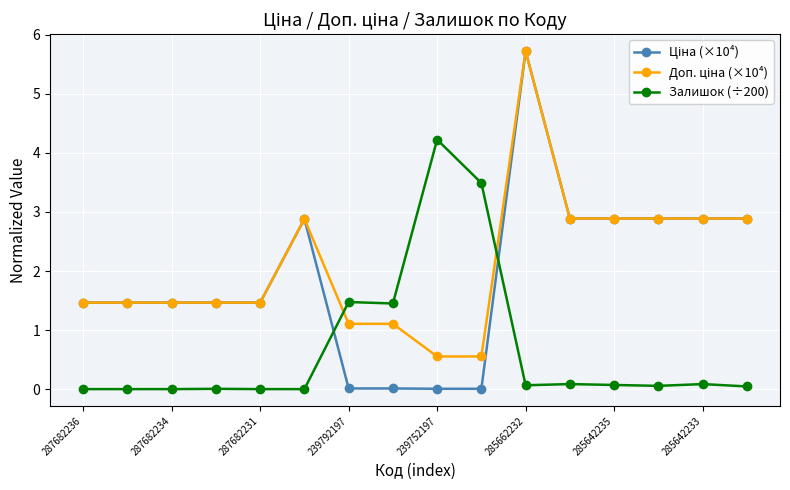

What is the maximum value shown in the chart?

5.7